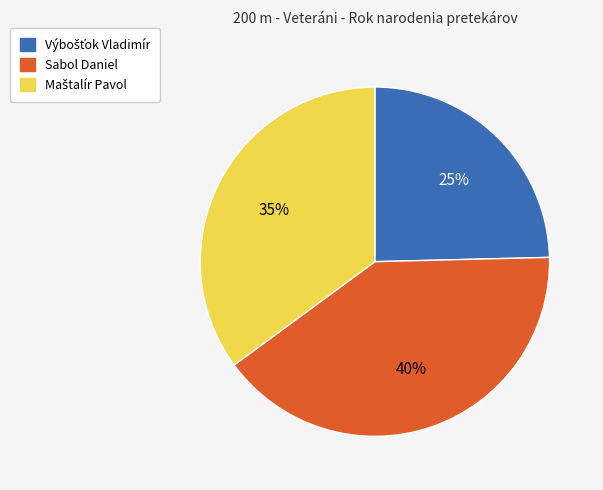

The Sabol Daniel slice represents 40% of the pie. True or false?

True